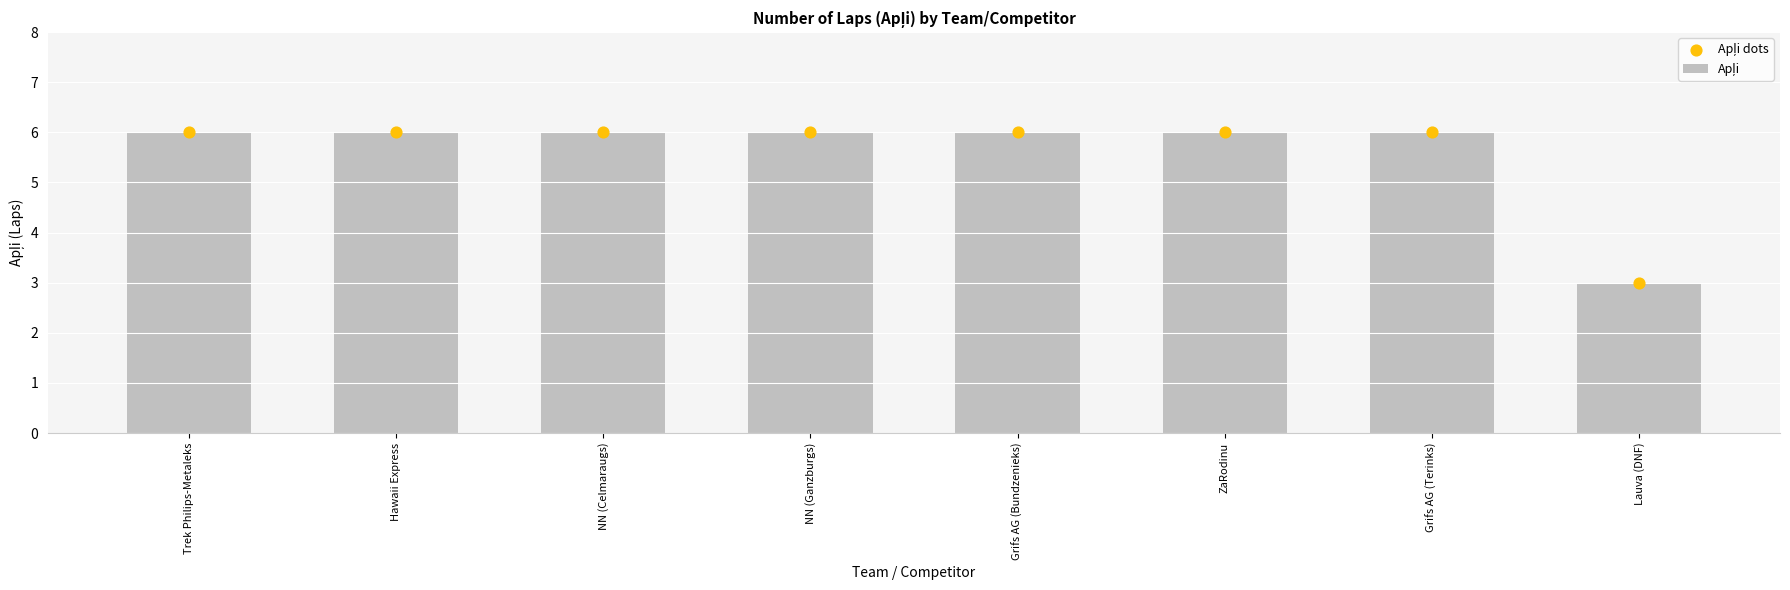

Which series contains the highest Y value?

Apļi